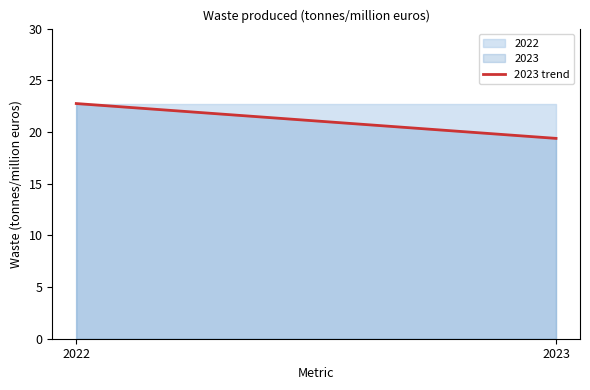

What is the change in value from 2022 to 2023?

-3.4